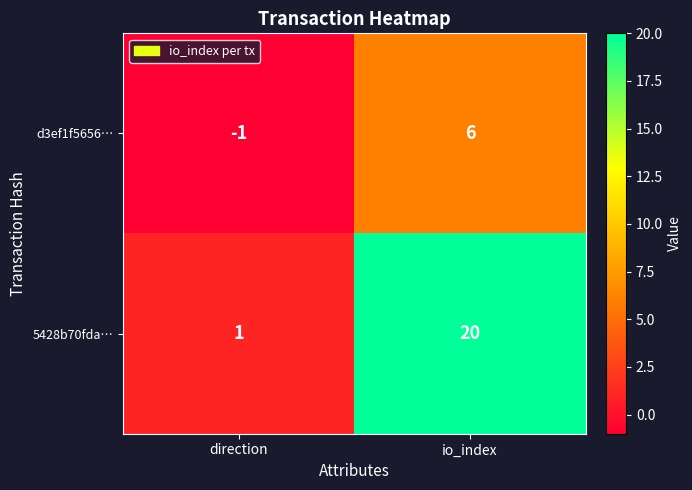

Which category has the highest value in the 5428b70fda… series?

io_index